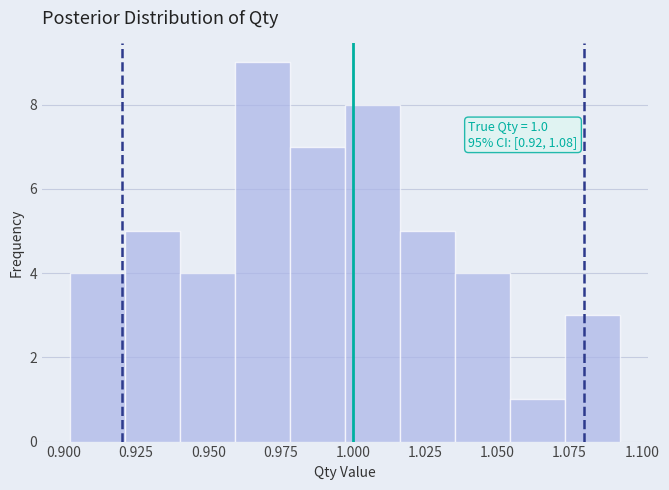

Read against the x-axis, roughly where is the centre of the tallest bar?

0.970